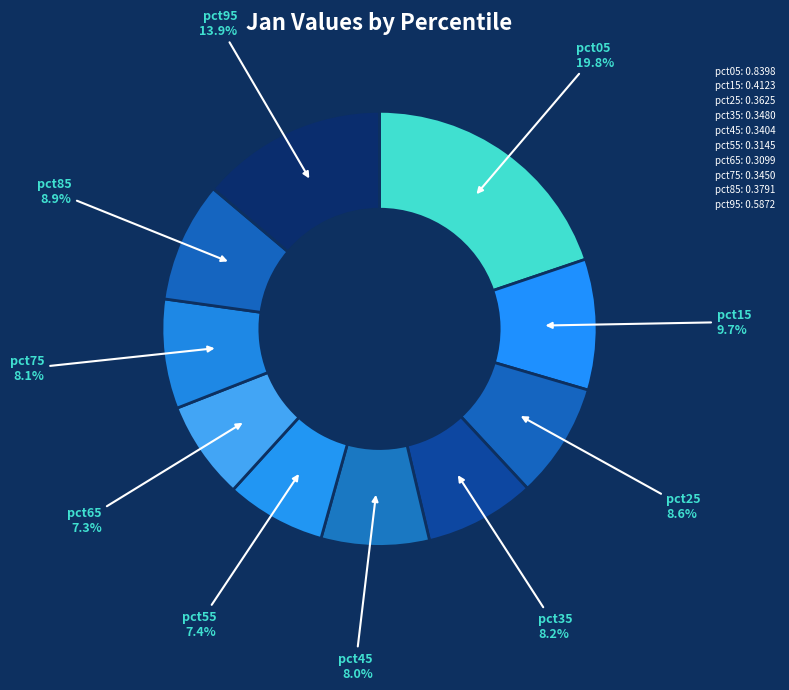

To the nearest percent, what is the combined percentage of pct25 and pct75?

17%